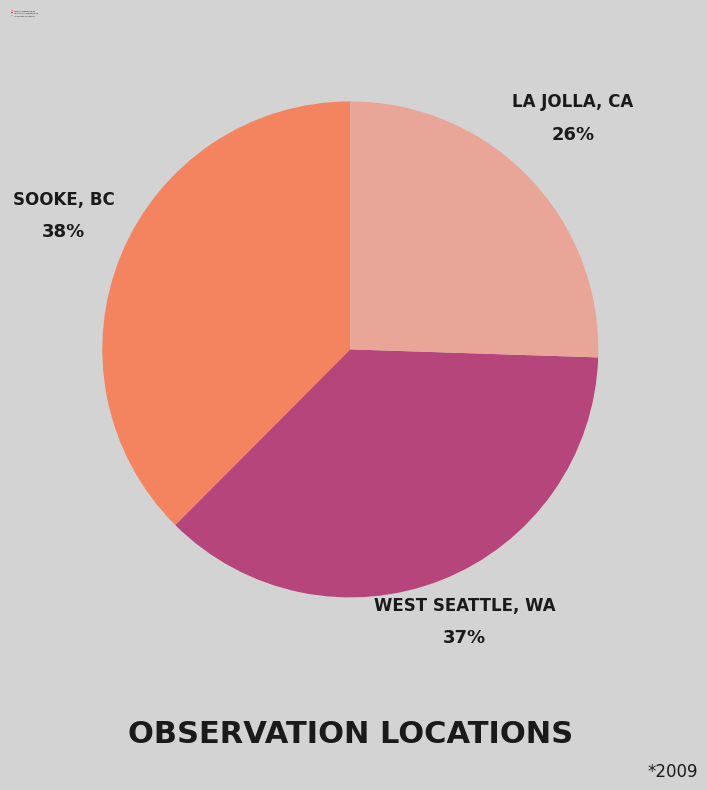

Between La Jolla, California, United States and Sooke, British Columbia, Canada, which is larger?

Sooke, British Columbia, Canada